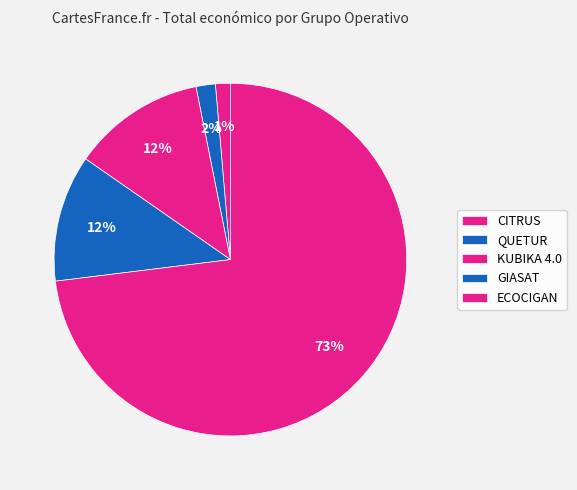

How many segments does this pie chart have?

5